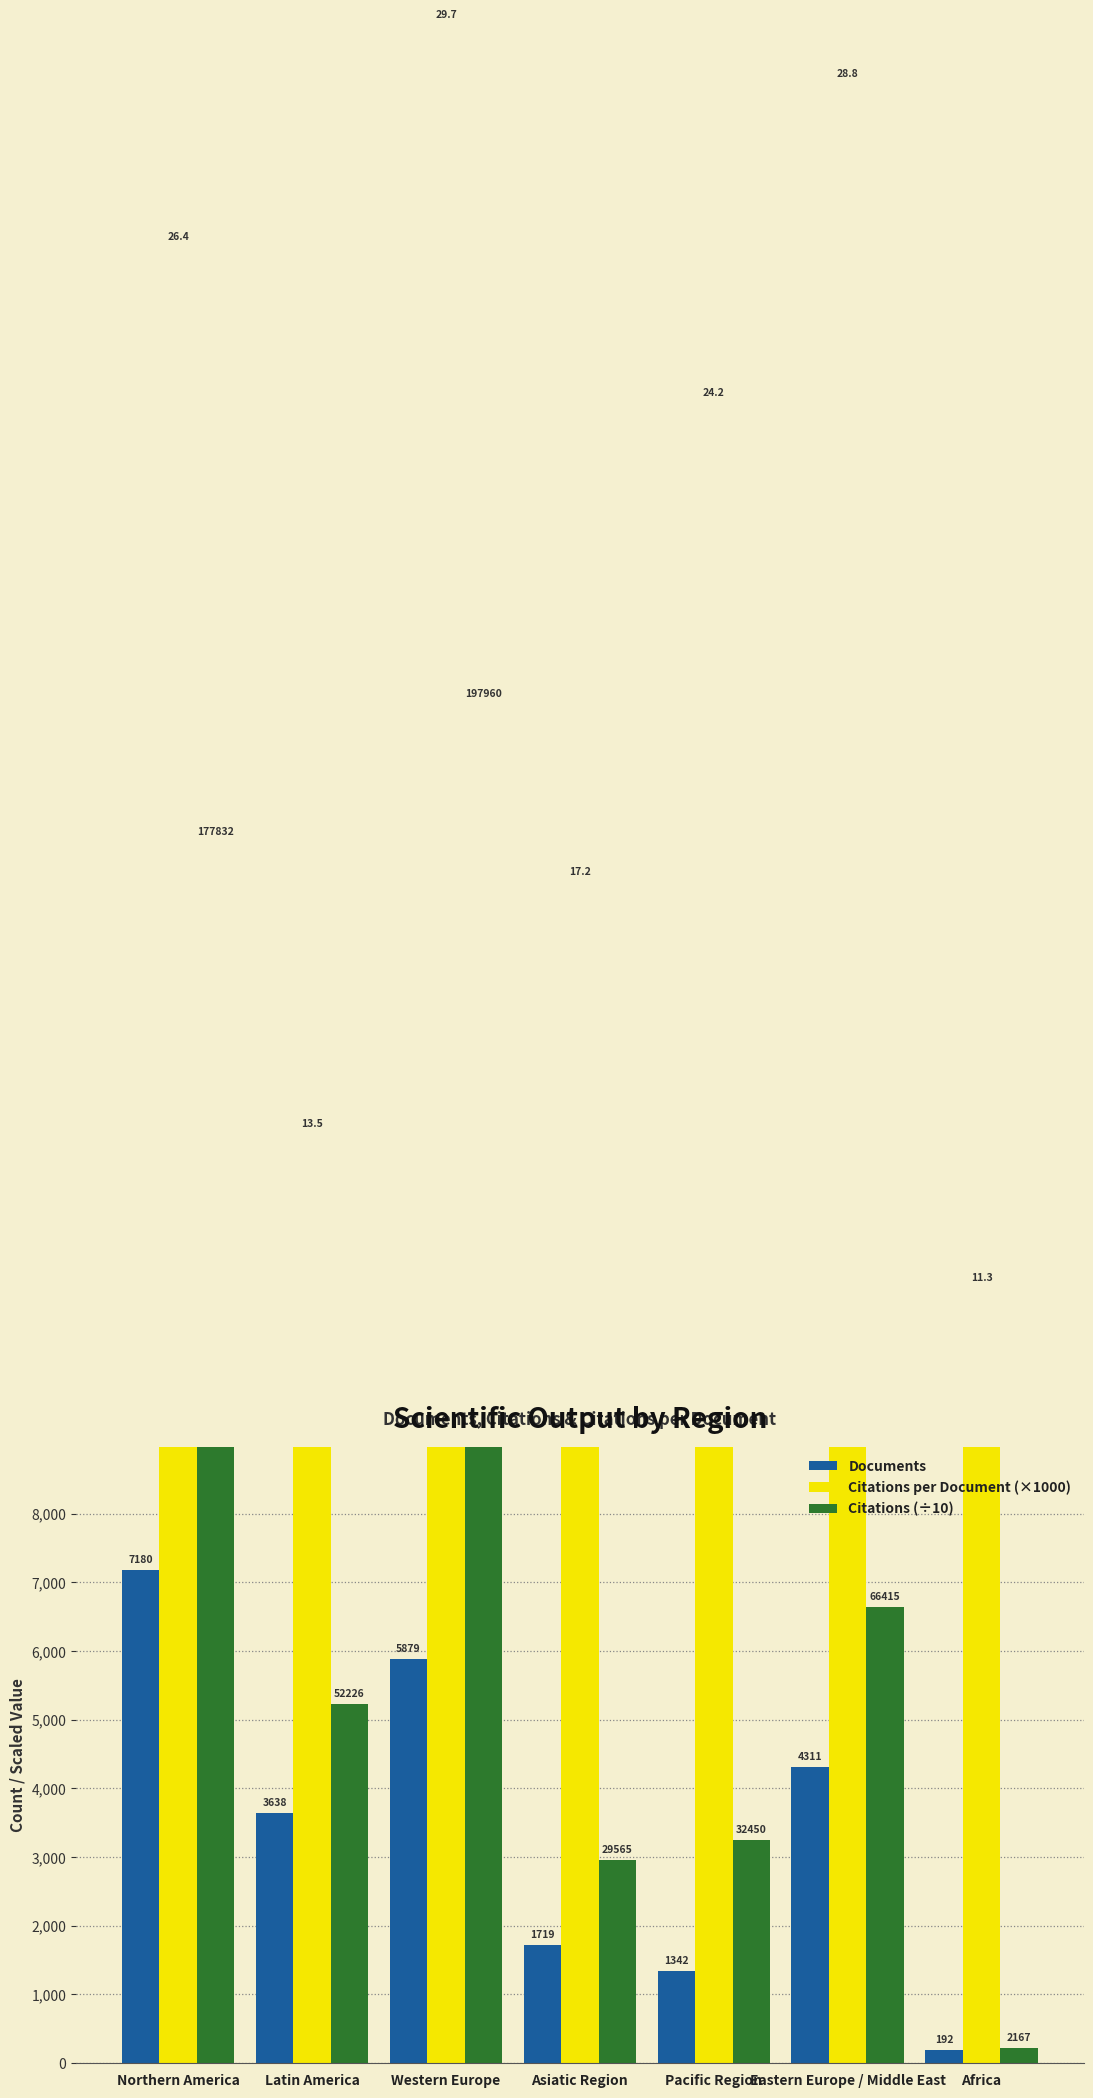

What is the approximate value of Documents at Northern America?

7180.0